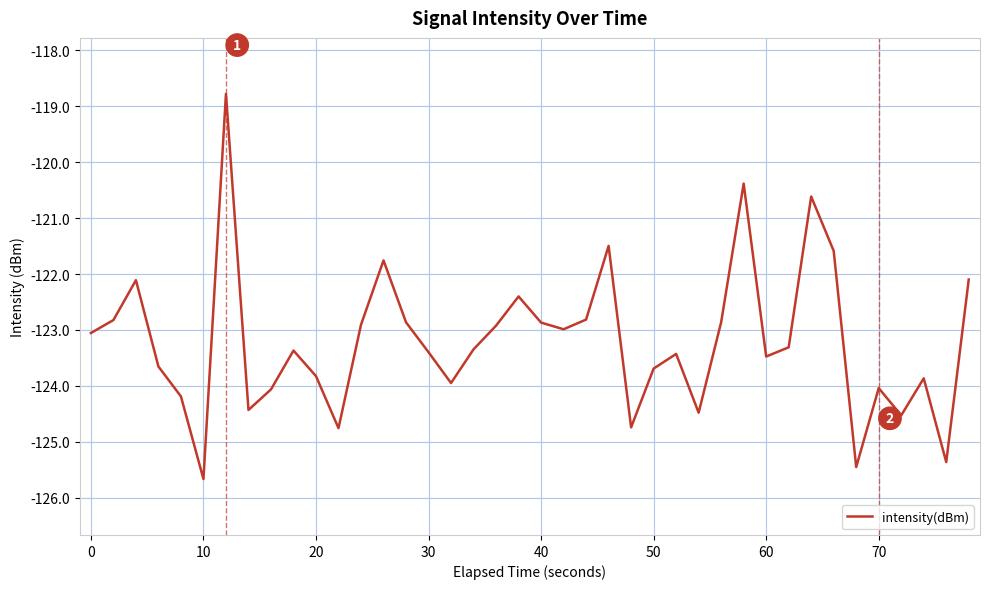

What is the difference between the maximum and minimum values?

6.9